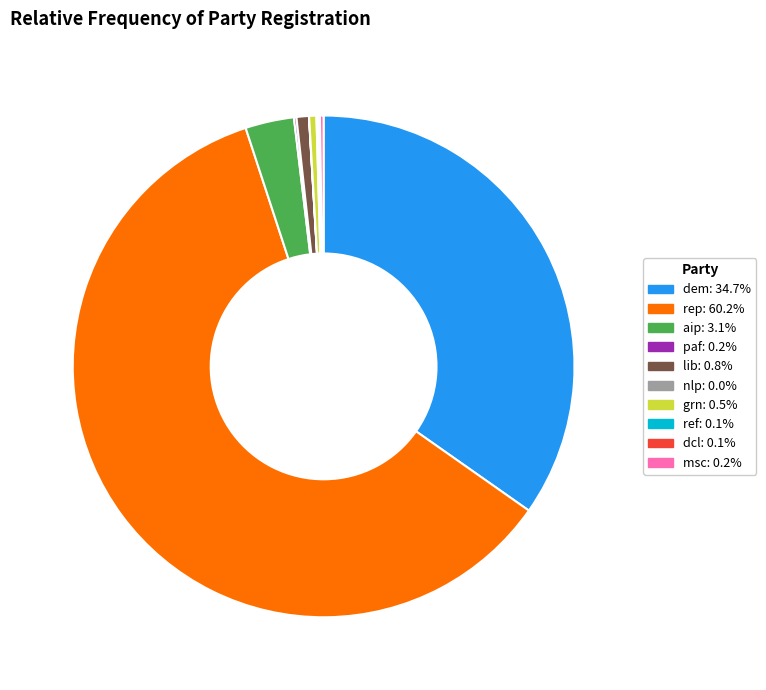

Does any single category account for the majority?

Yes